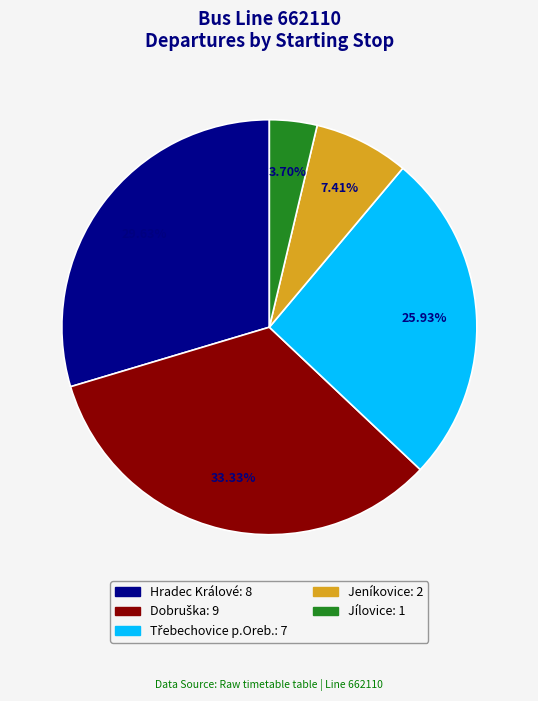

To the nearest percent, what is the average slice percentage?

20%